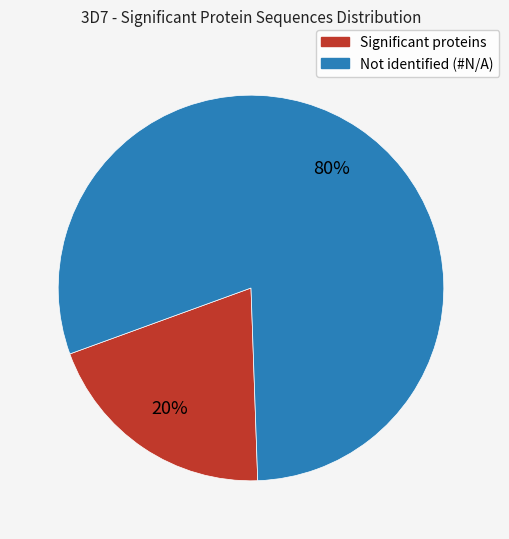

Is there any slice that represents more than half of the pie?

Yes